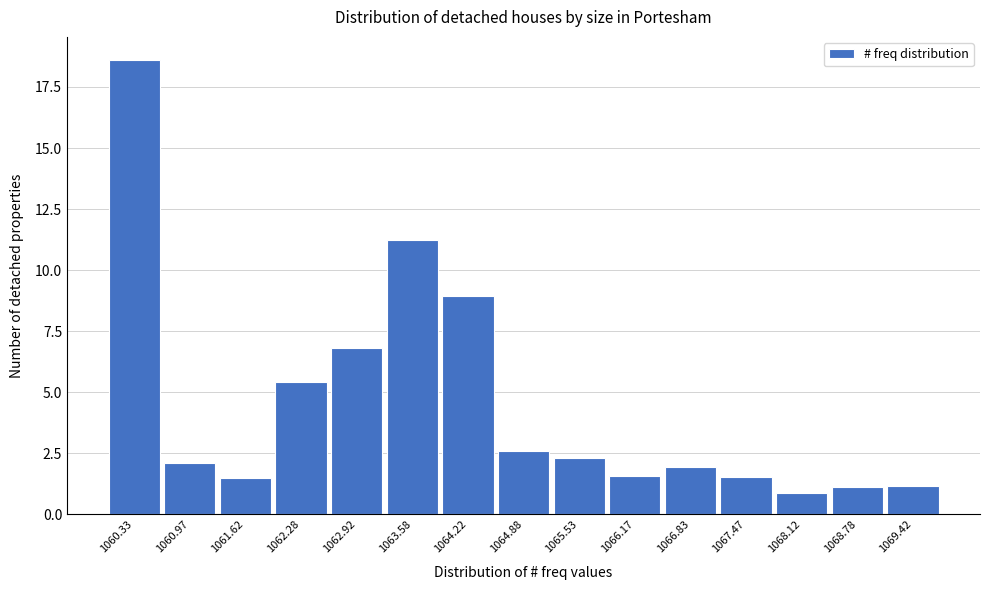

How tall is the bar that spans 1066.50 to 1067.15 on the x-axis? Neither the bar edges nor the heights are printed on the chart, so give them approximately, as read against the axes.

2.0